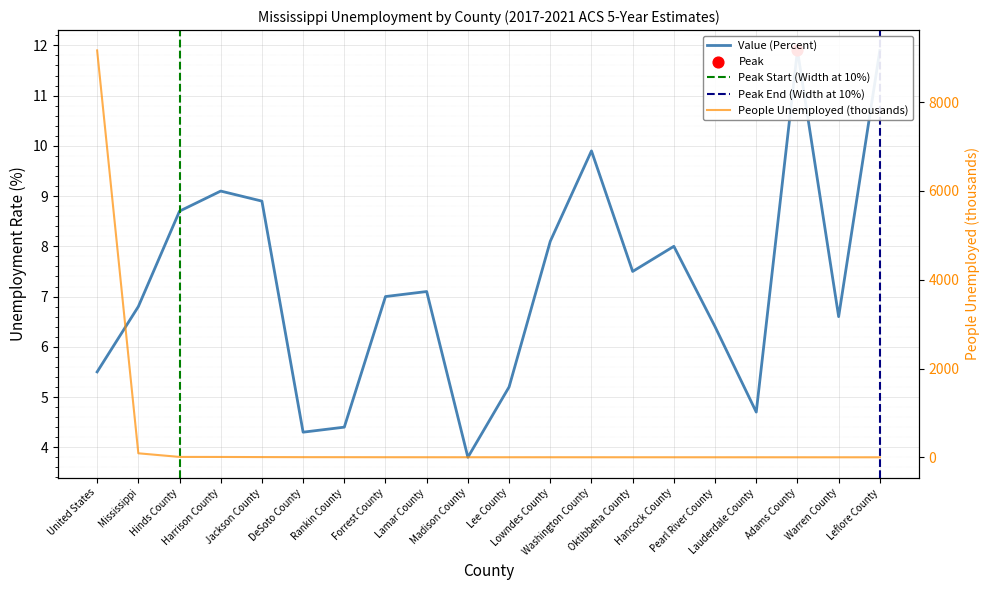

At which category is the sum across all series the highest?

United States